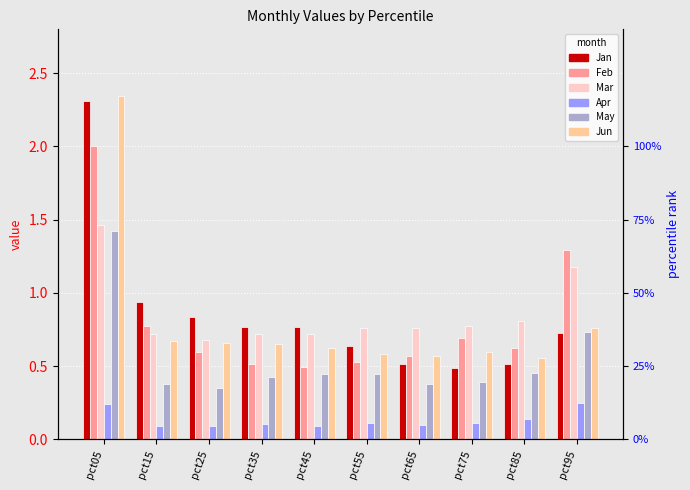

How many Jun values are between 0 and 1?

9